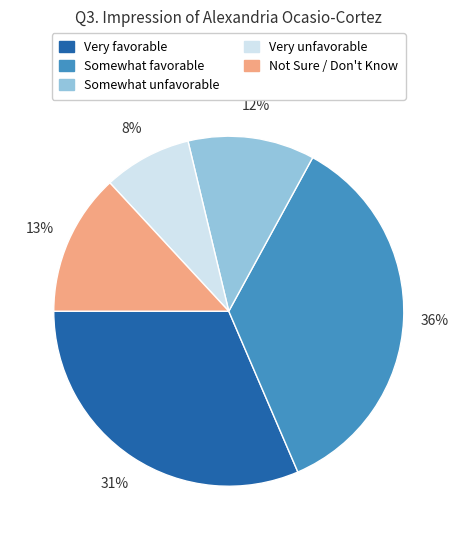

What is the largest slice in the pie chart?

Somewhat favorable